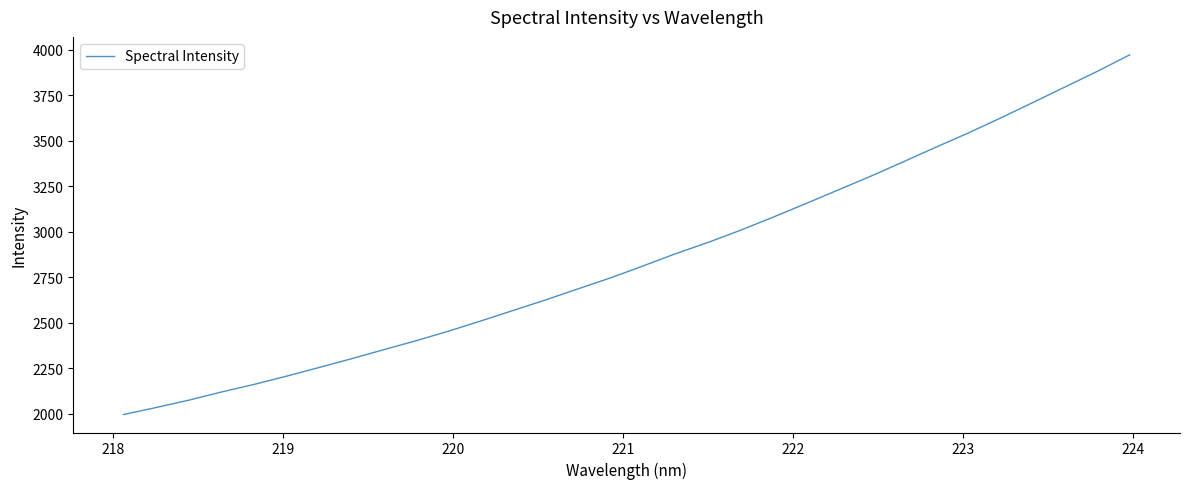

How many categories are shown in the chart?

32